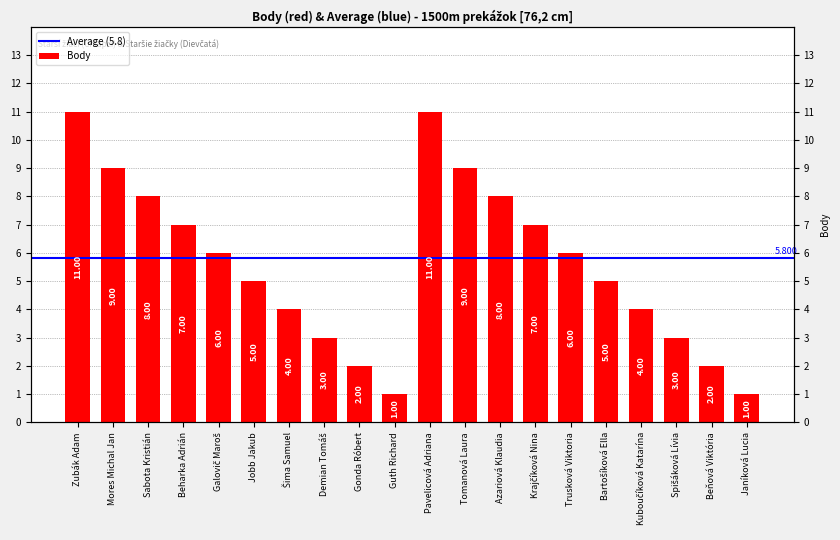

Rank the categories by value from lowest to highest.

Guth Richard, Janíková Lucia, Gonda Róbert, Beňová Viktória, Demian Tomáš, Spišáková Lívia, Šima Samuel, Kuboučíková Katarína, Jobb Jakub, Bartošíková Ella, Galovič Maroš, Trusková Viktoria, Beharka Adrián, Krajčíková Nina, Sabota Kristián, Azariová Klaudia, Mores Michal Jan, Tomanová Laura, Zubák Adam, Pavelicová Adriana